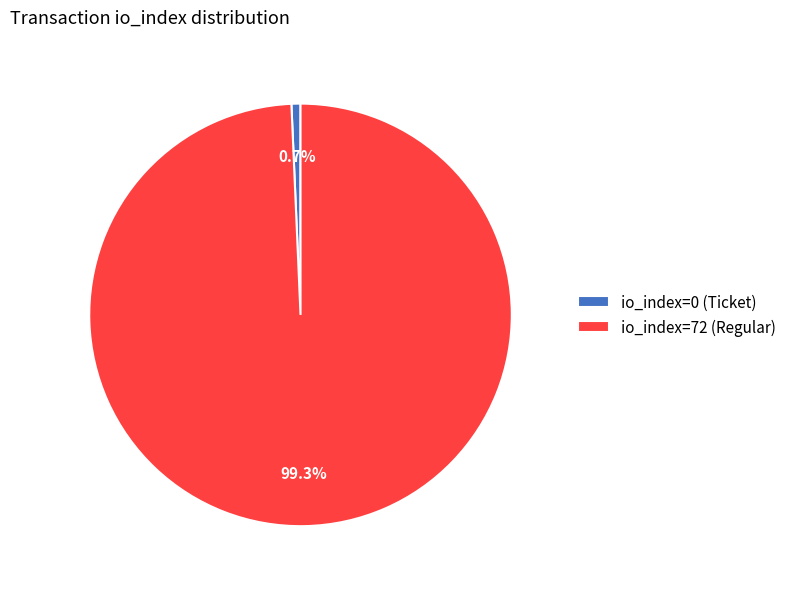

Which has a higher value, io_index=72 (Regular) or io_index=0 (Ticket)?

io_index=72 (Regular)